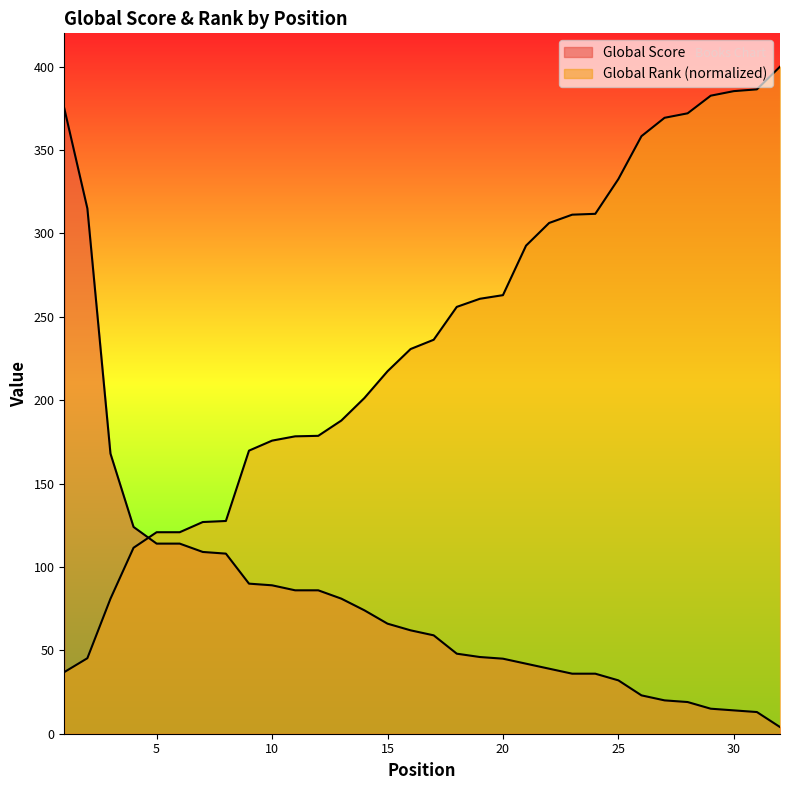

Is it true that Global Rank (scaled) equals 372.0 at 28?

True